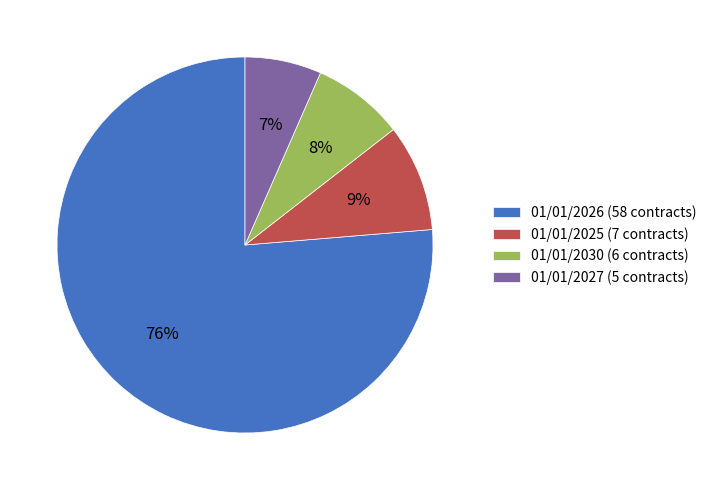

Which has a higher value, 01/01/2026 or 01/01/2025?

01/01/2026